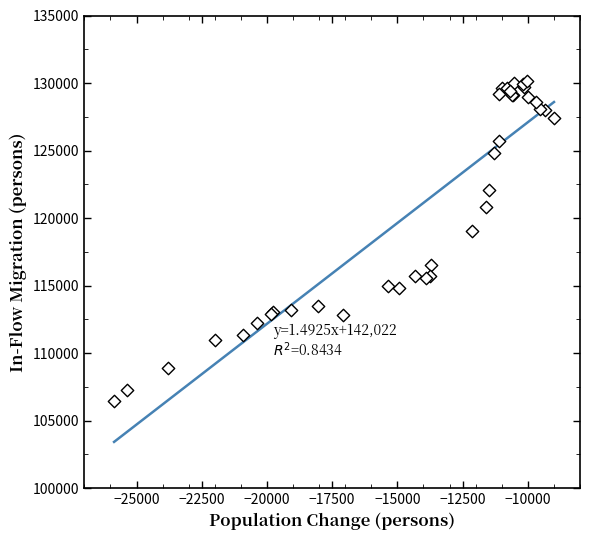

What Y value in the scatter plot is closest to 118278?

119072